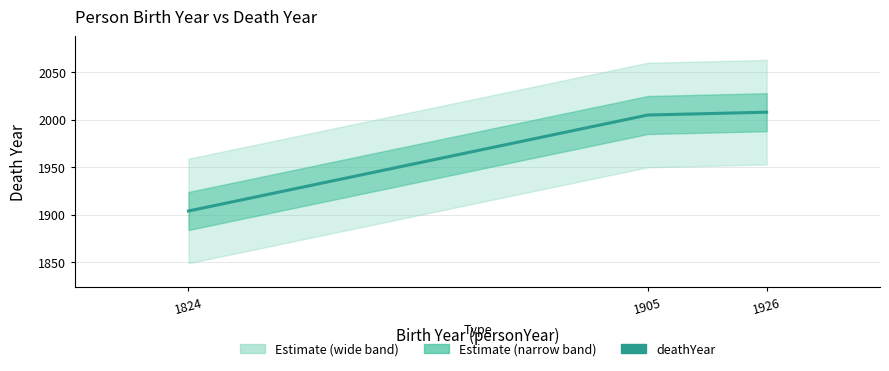

At which category does the chart reach its peak across all series?

1926